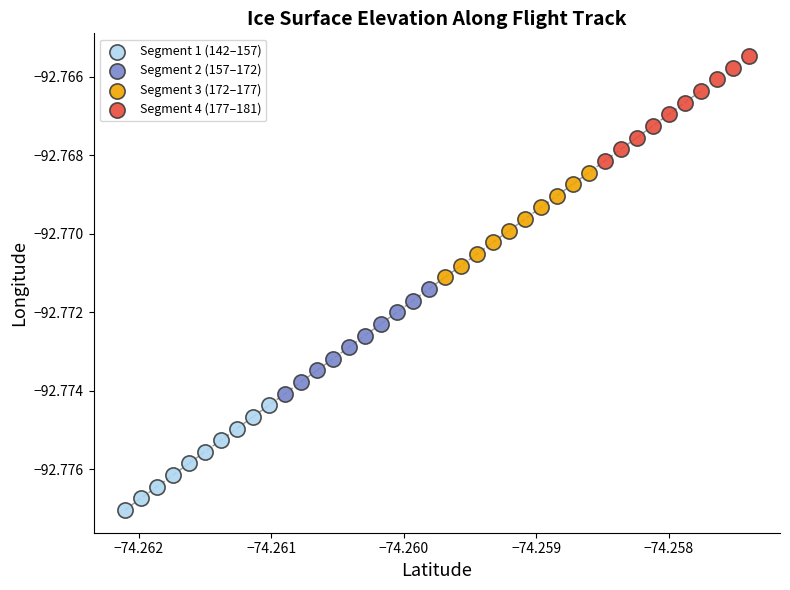

Which series reaches the minimum Y coordinate?

Segment 1 (142–157)